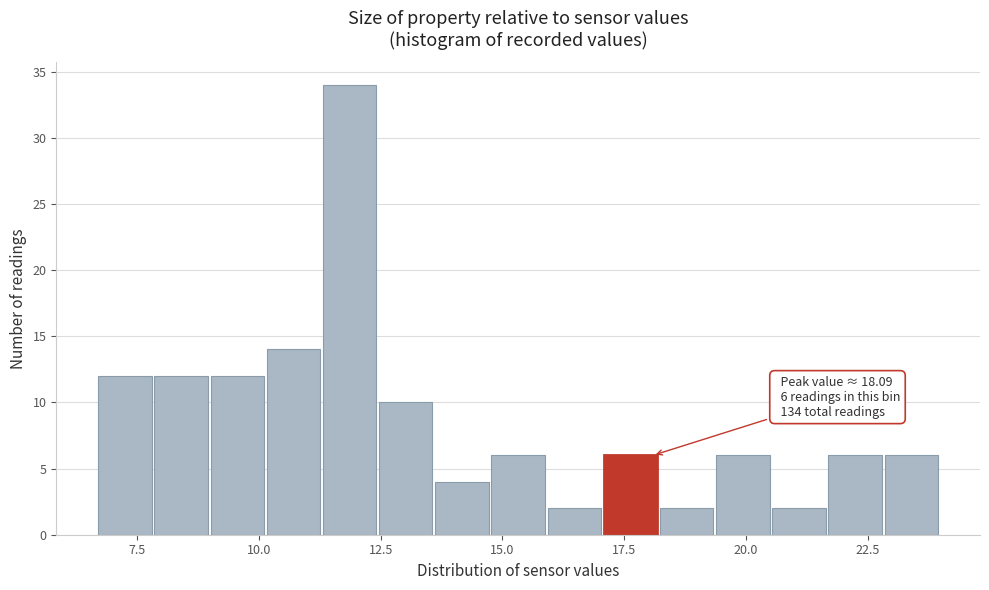

Read against the x-axis, roughly where is the centre of the tallest bar?

12.0